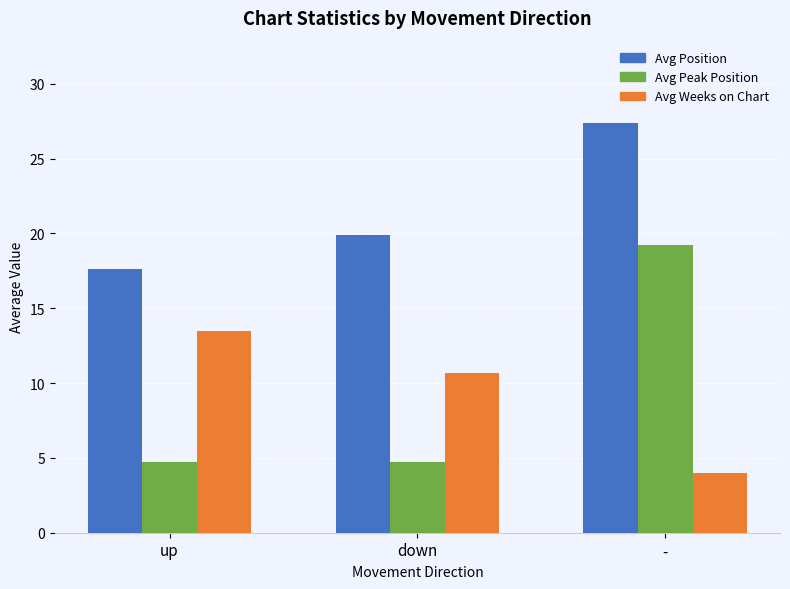

Reading left to right, transcribe all the data shown in this chart.

Avg Position: 17.6	19.9	27.4
Avg Peak Position: 4.7	4.7	19.2
Avg Weeks on Chart: 13.5	10.7	4.0